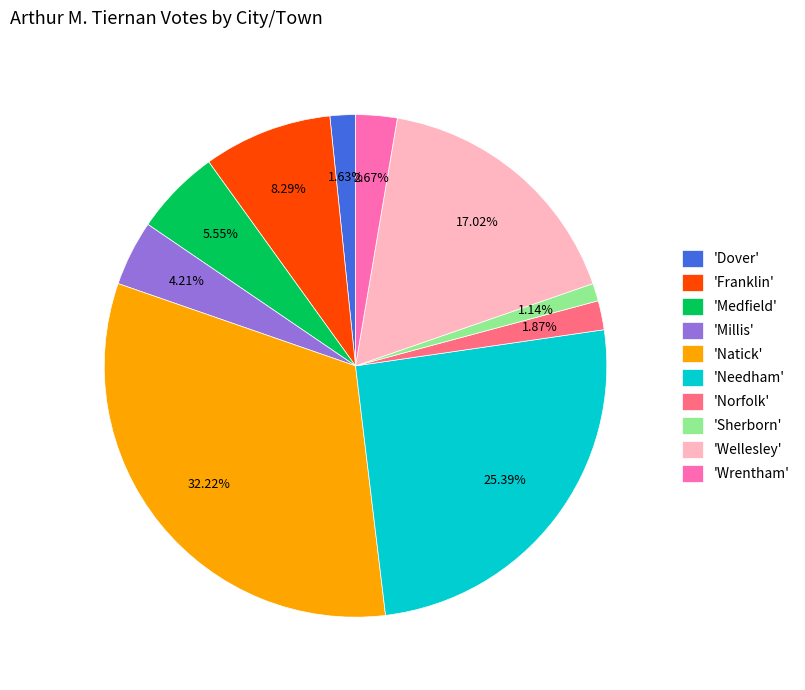

Approximately how many times larger is the value at 'Franklin' compared to 'Wrentham'?

3.1